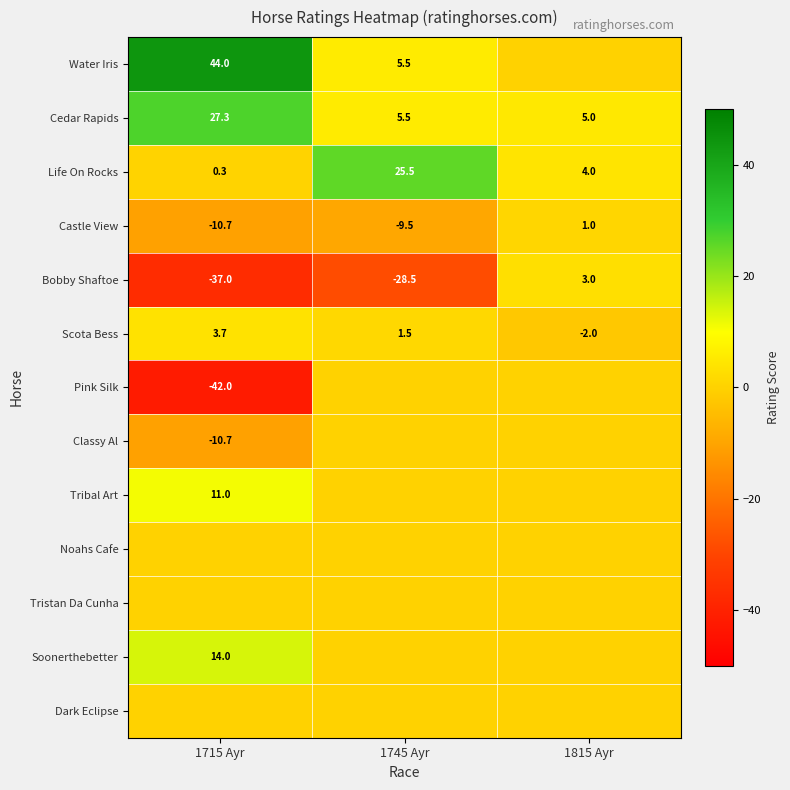

What is the difference between the maximum and minimum values in the Castle View series?

11.7